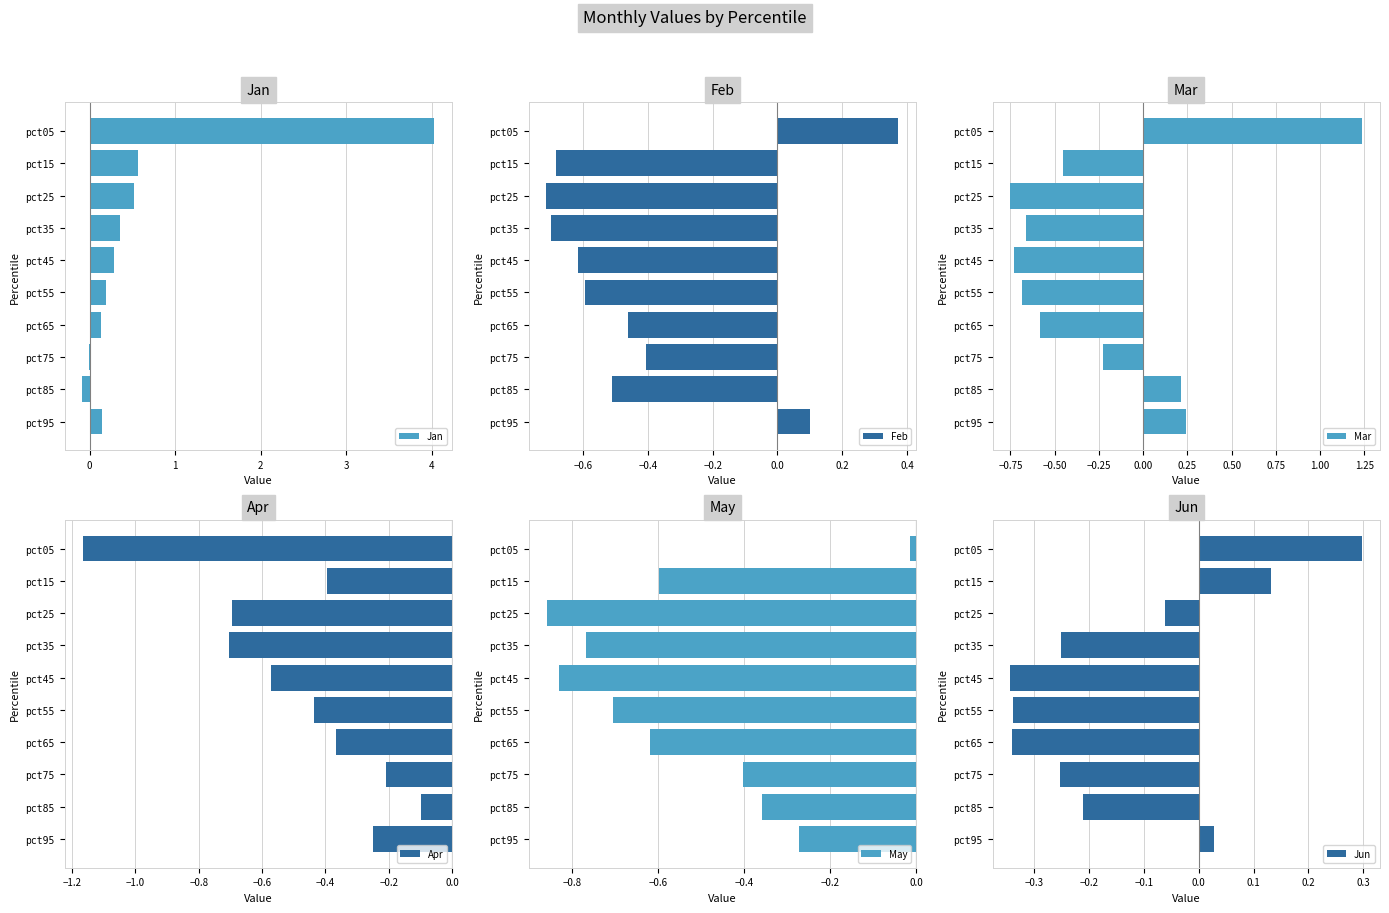

At which label does Mar reach its minimum?

pct25